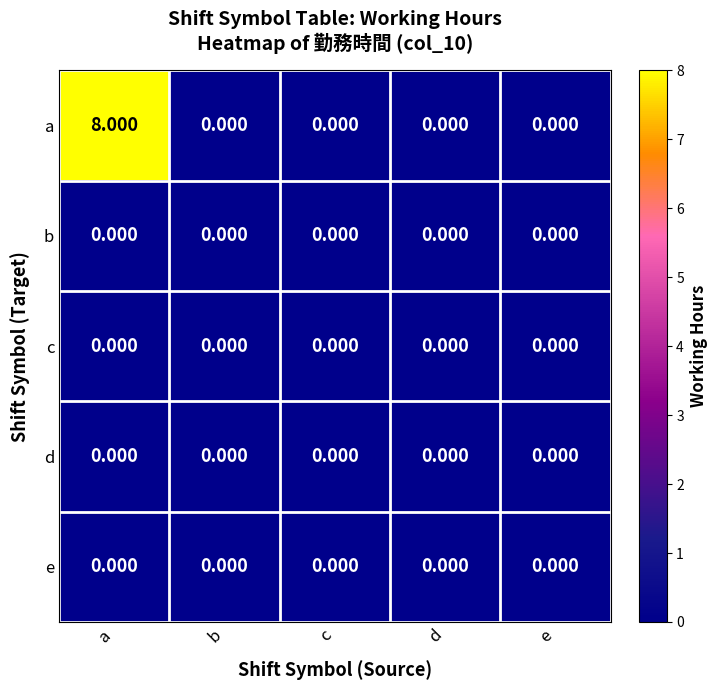

At which category is the sum across all series the highest?

a